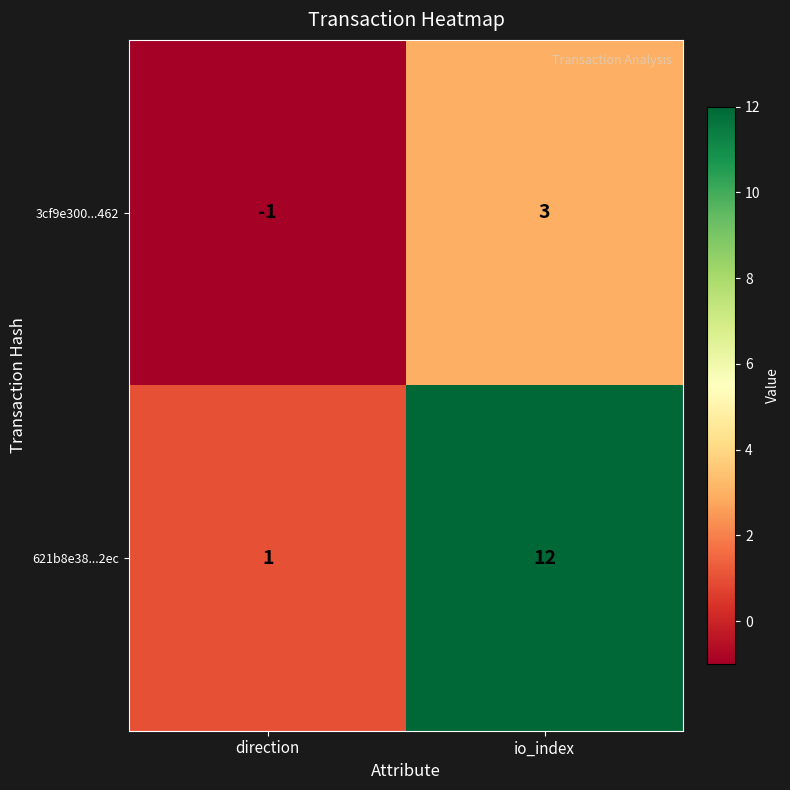

What is the difference between the highest and lowest values at direction?

2